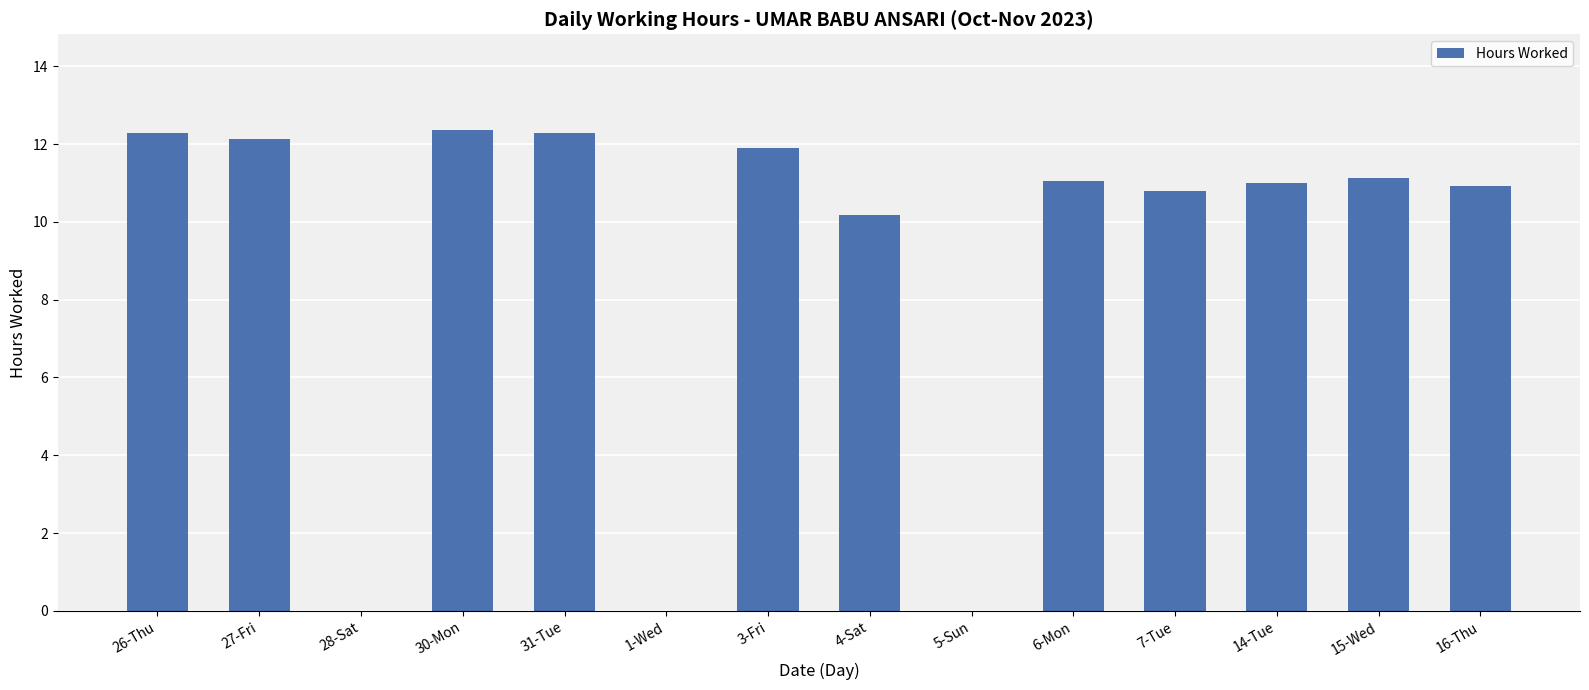

What is the sum of the values at 26-Thu and 16-Thu?

23.2